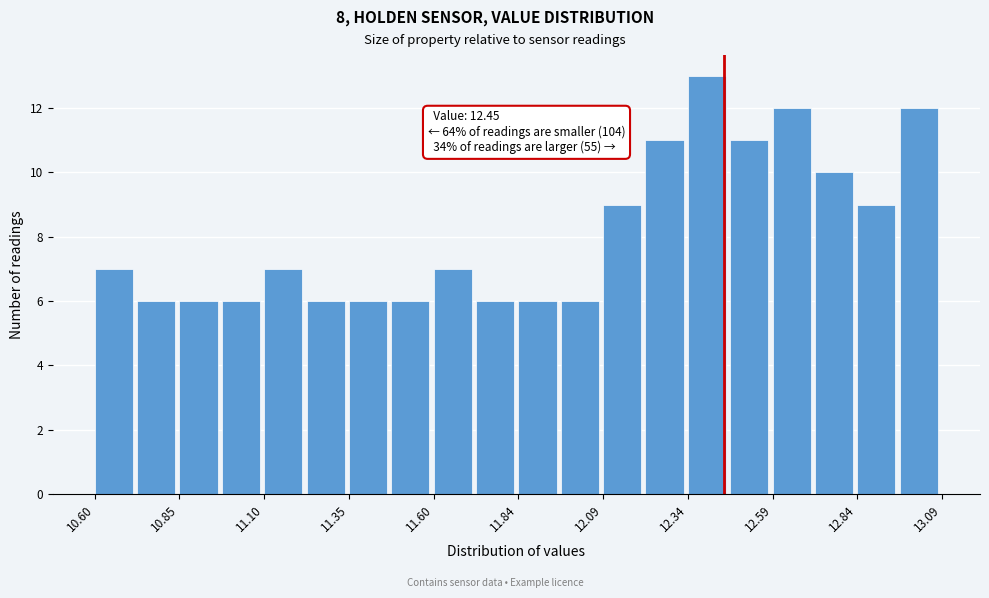

Around what value on the x-axis is the tallest bar? Give the approximate position of its centre, as read against the axis.

12.40